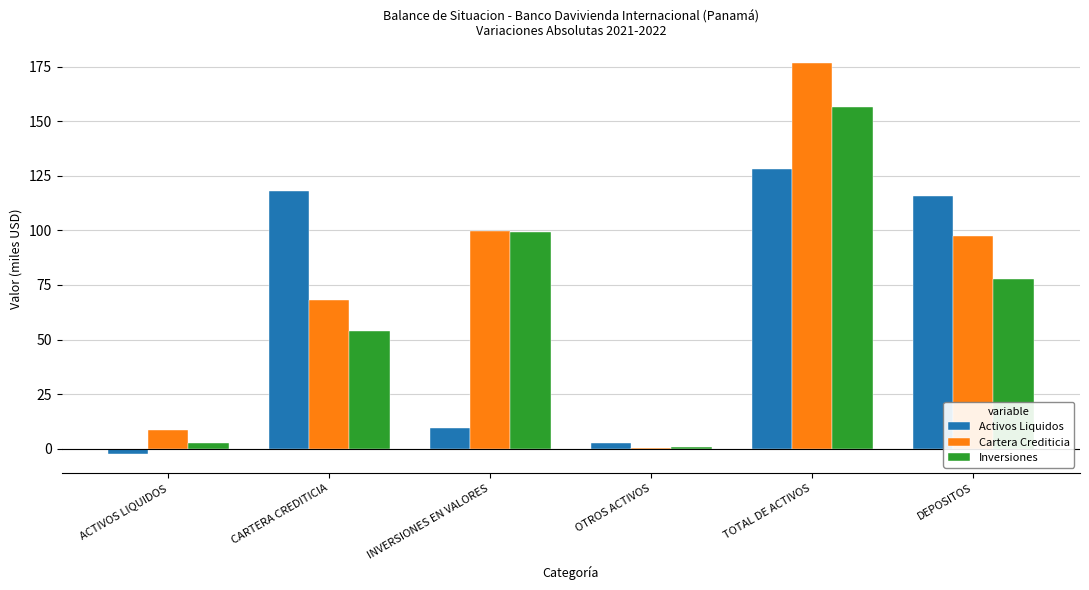

Reading left to right, what are all the values shown in this chart?

Activos Liquidos: -2.3	118.1	9.6	2.8	128.3	115.6
Cartera Crediticia: 8.4	68.0	99.7	0.5	176.5	97.3
Inversiones: 2.7	53.7	99.1	0.8	156.3	77.5